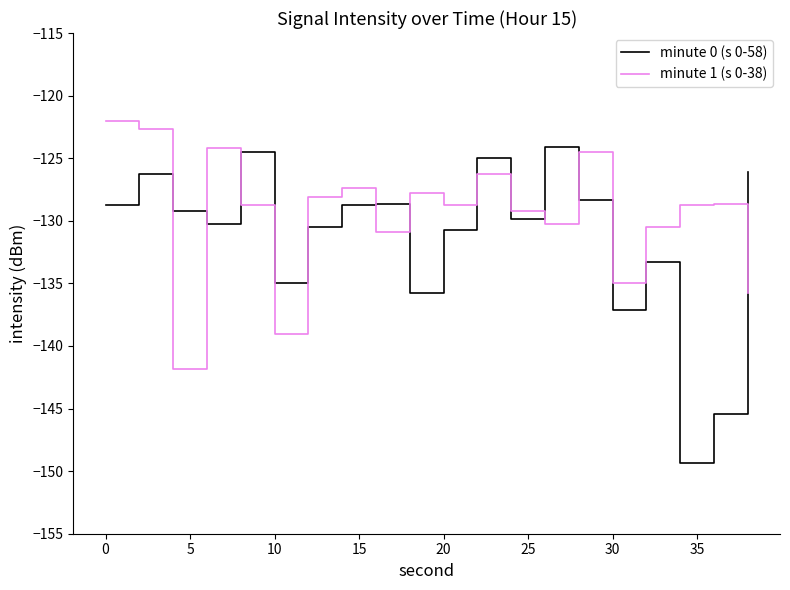

Which series ends up on top after the final intersection of minute 0 (s 0-58) and minute 1 (s 0-38)?

minute 0 (s 0-58)